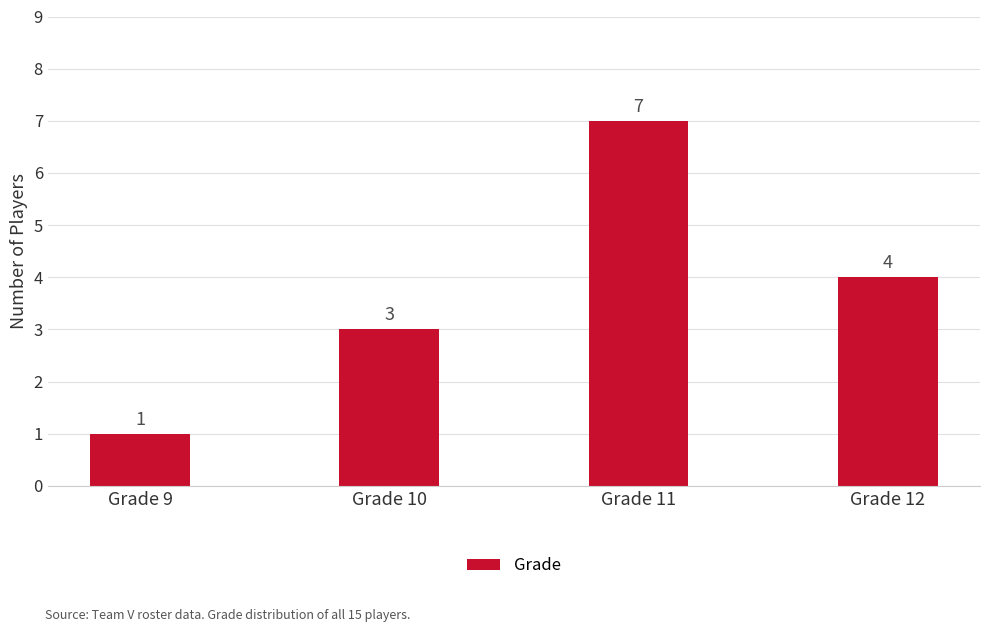

Count the values in the range 3 to 7.

3